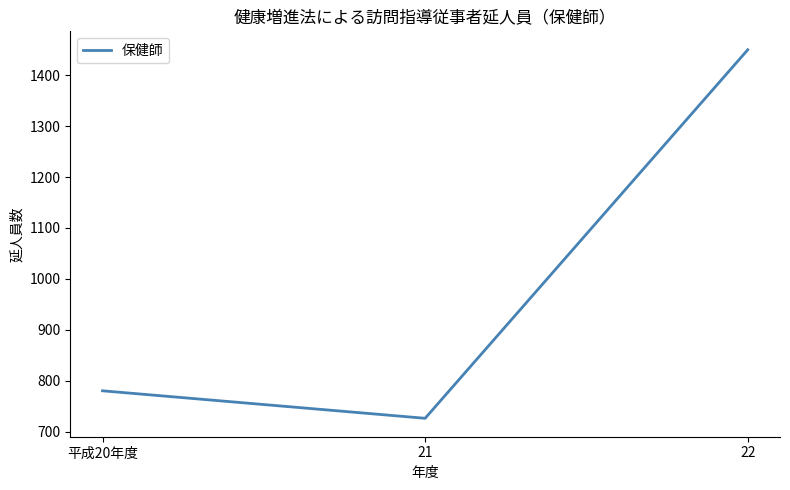

Count the number of data series in this chart.

1